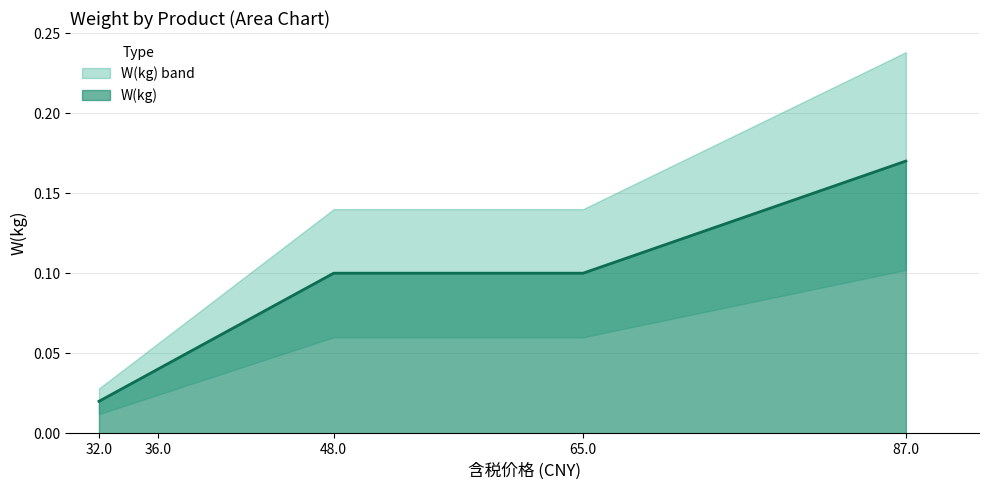

How many values are between 0 and 1?

5